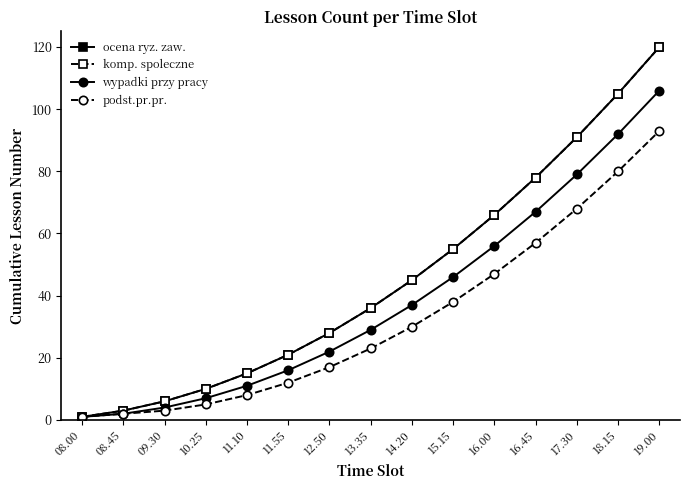

At which label does ocena ryz. zaw. first exceed 36?

14.20